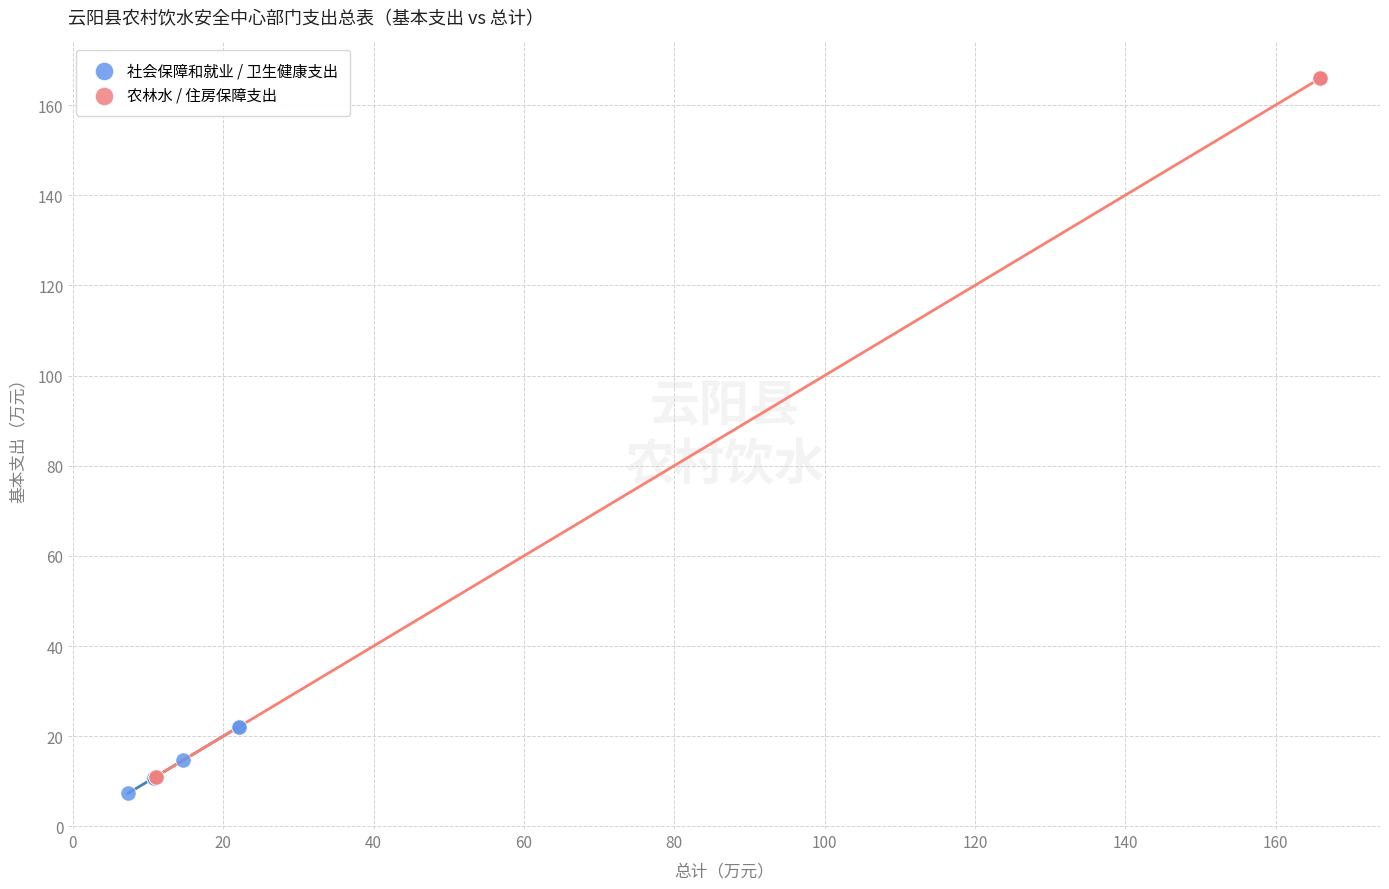

Which series contains the lowest Y value?

社会保障和就业 / 卫生健康支出